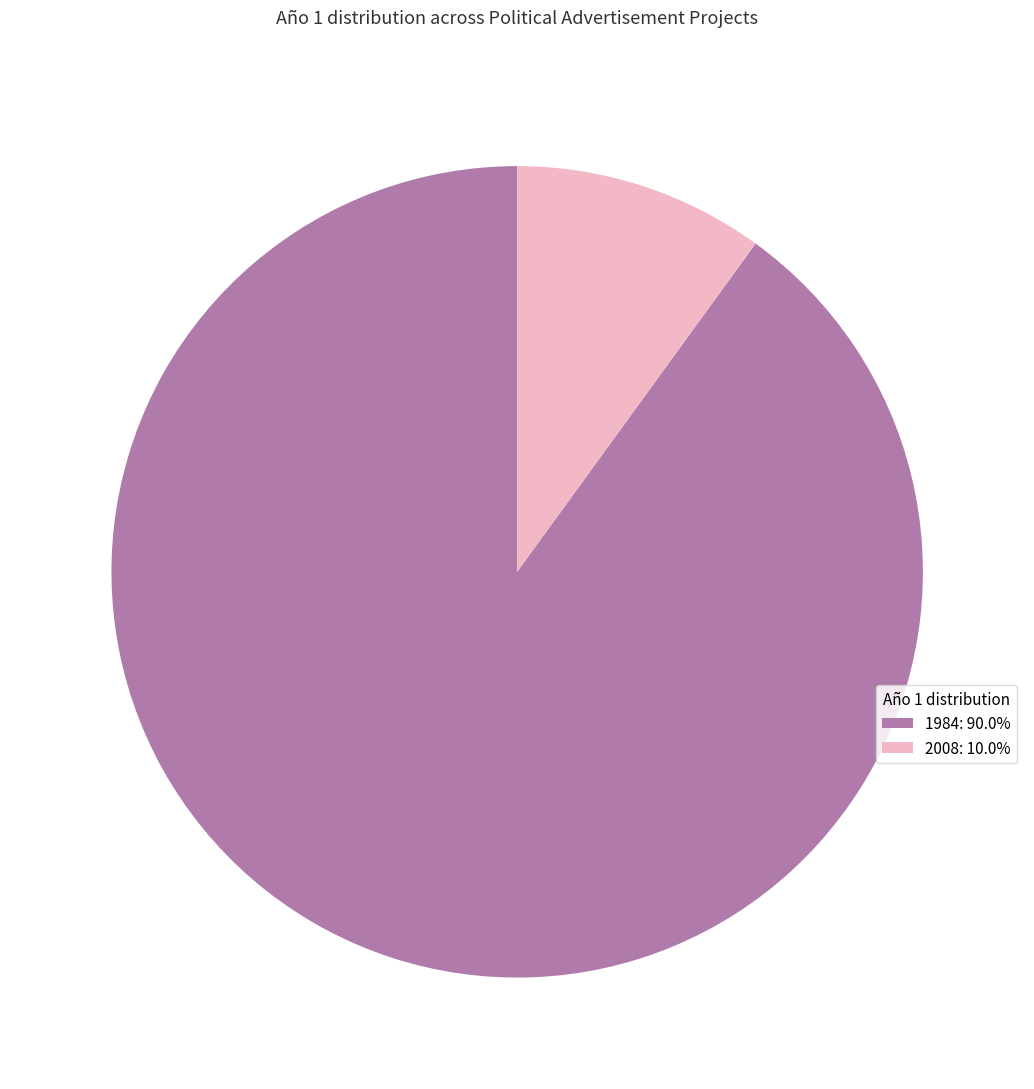

Approximately how many times larger is the value at 1984: 90.0% compared to 2008: 10.0%?

9.0